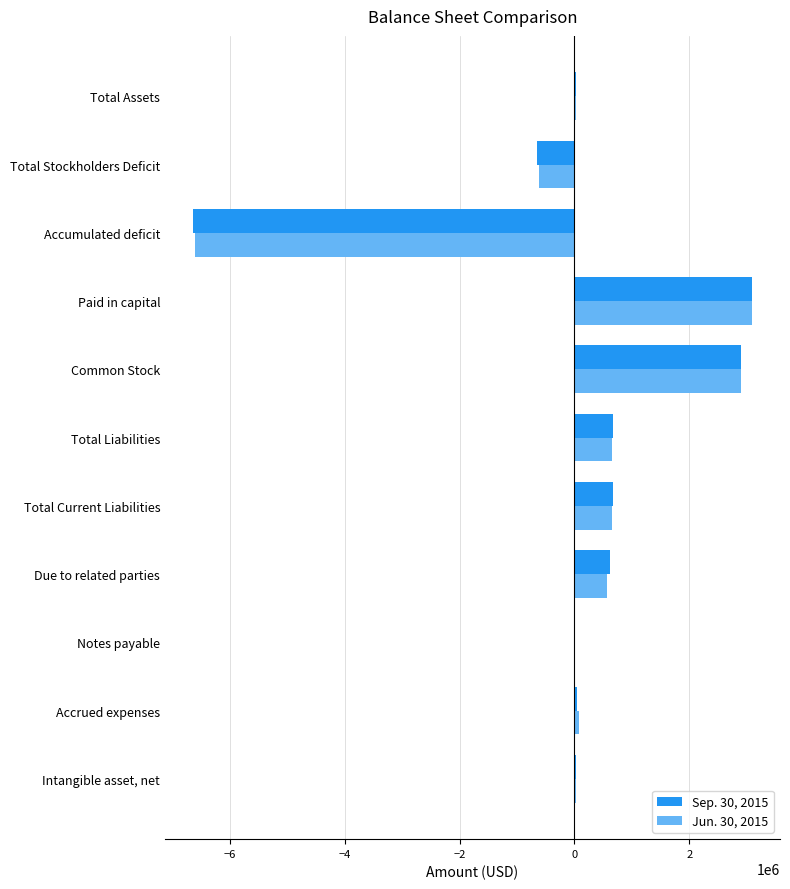

Which category has the highest value across all series?

Paid in capital